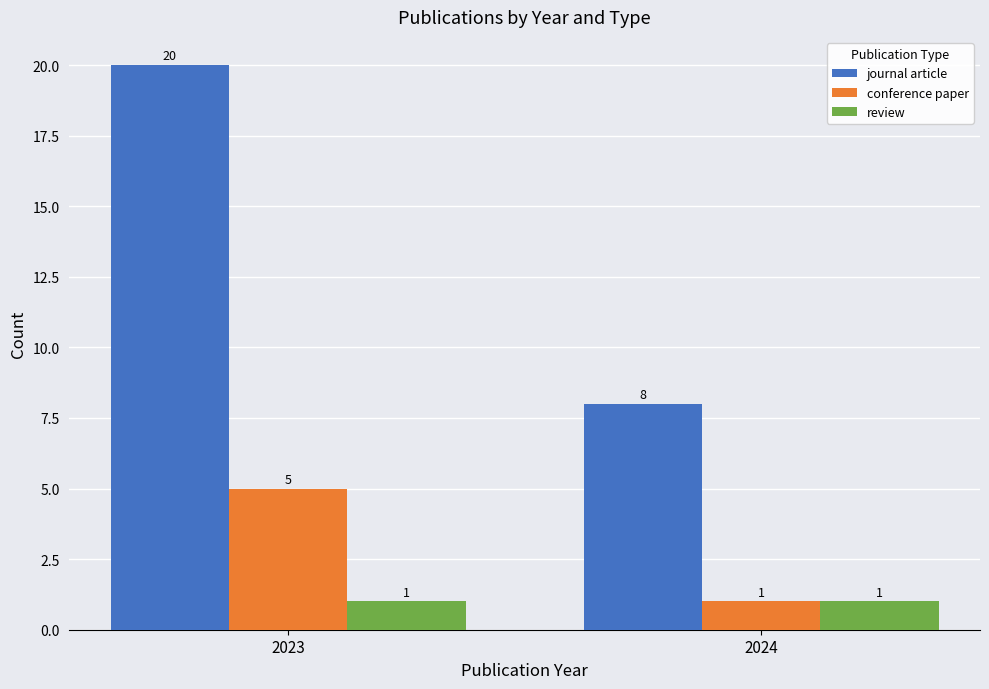

What is the value of the review bar at the 1st from the left?

1